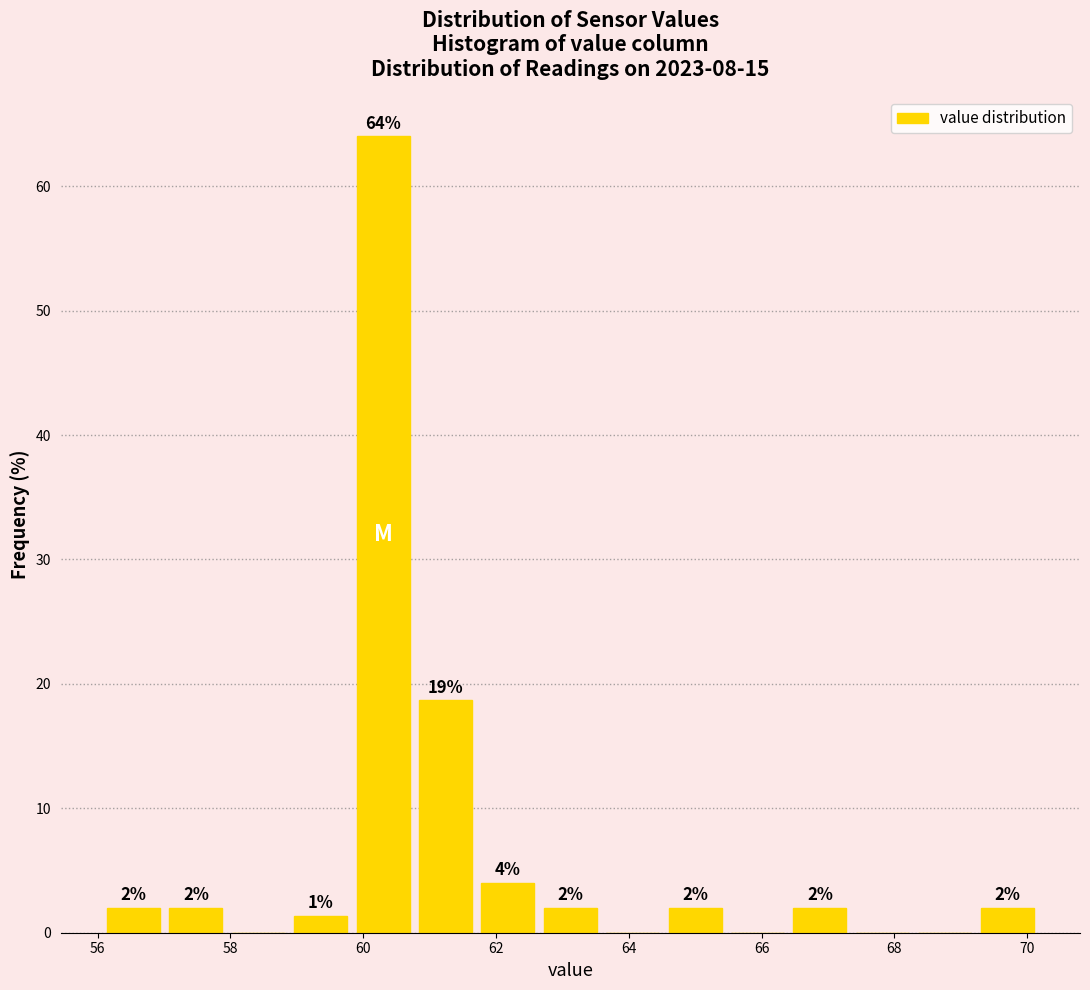

Over which range of the x-axis is the bar tallest?

59.8 to 60.8